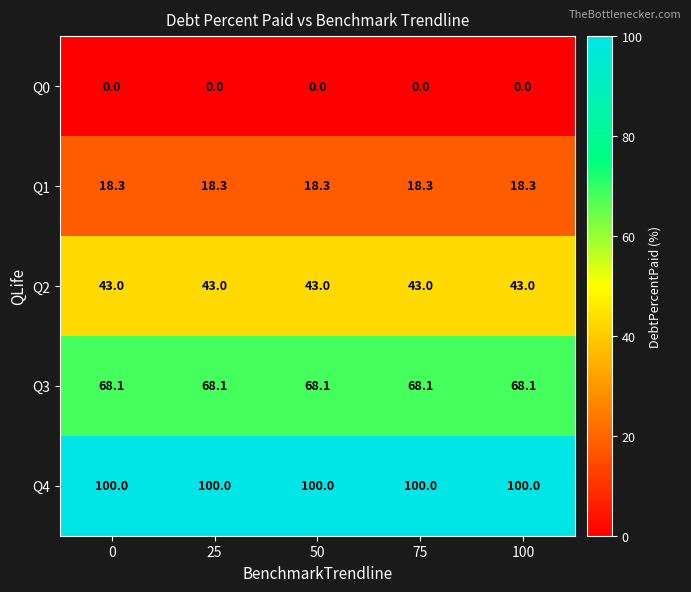

List the series in order of their peak value, lowest first.

Q0, Q1, Q2, Q3, Q4